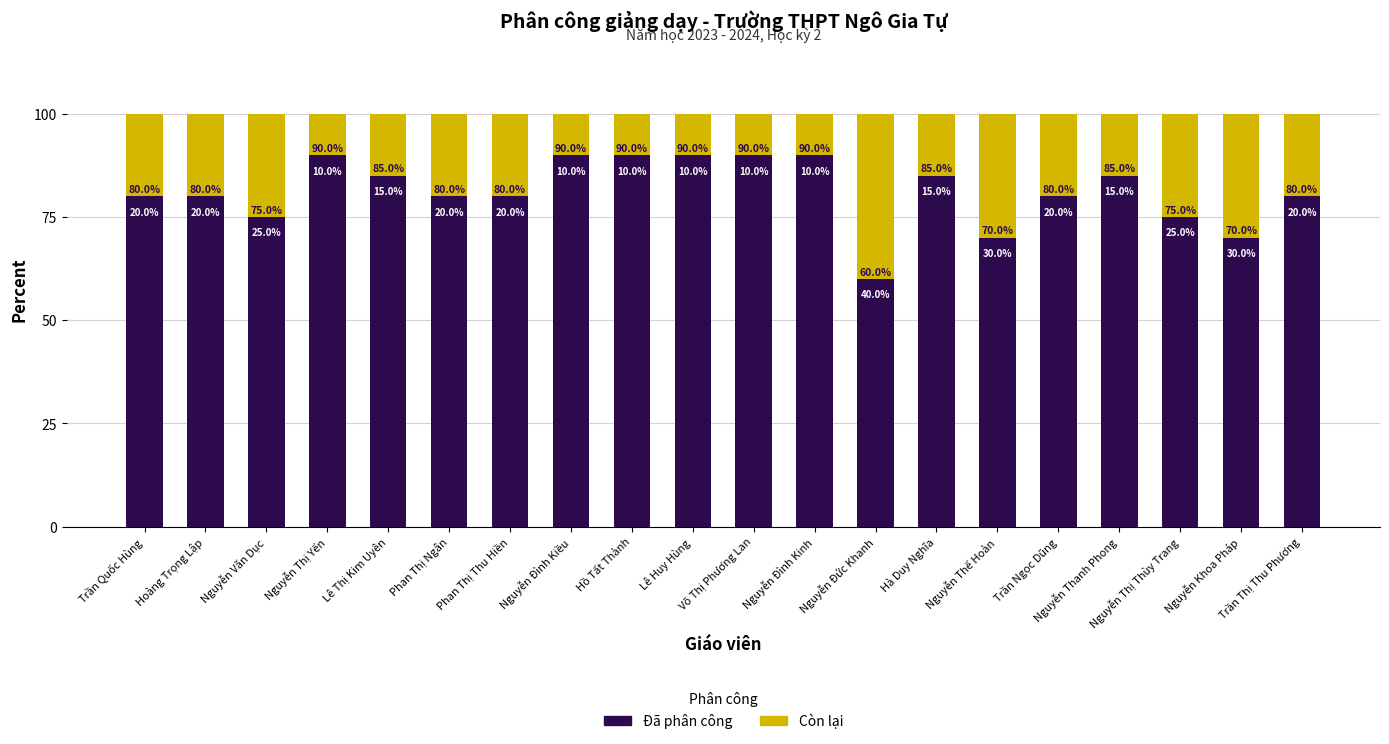

What is the difference between the maximum and minimum values in the Đã phân công series?

30